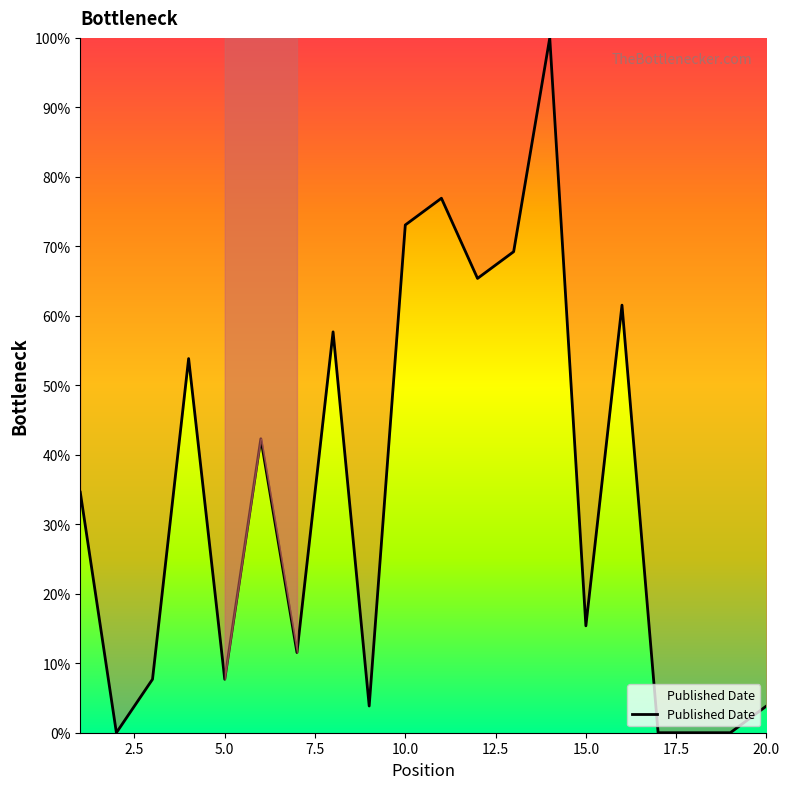

What is the greatest value displayed?

100.0